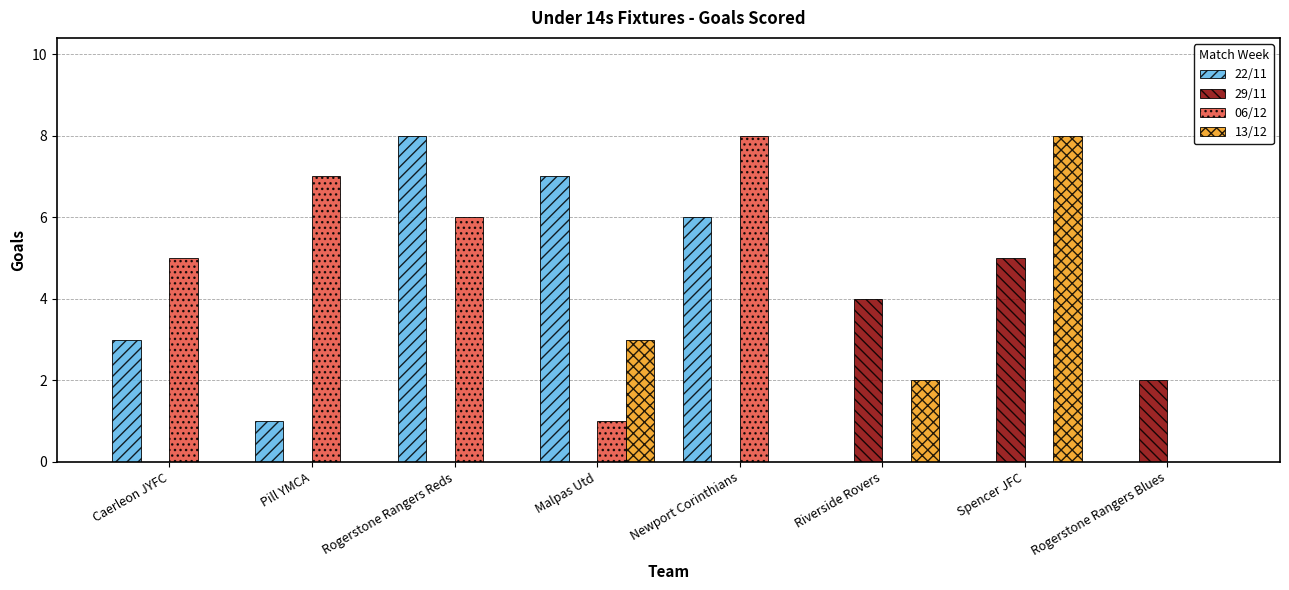

How many distinct data groups are displayed?

4